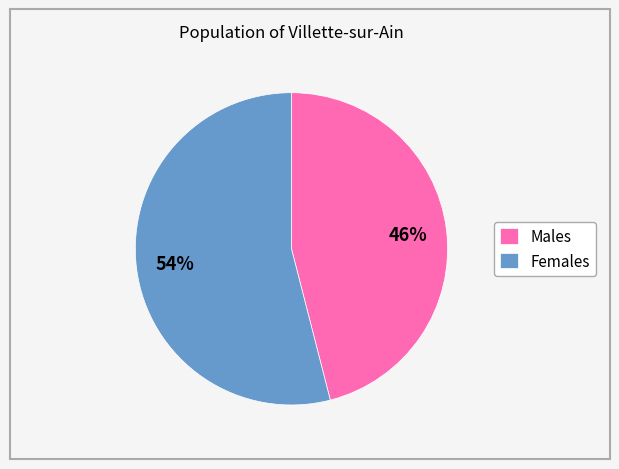

Is there any slice that represents more than half of the pie?

Yes